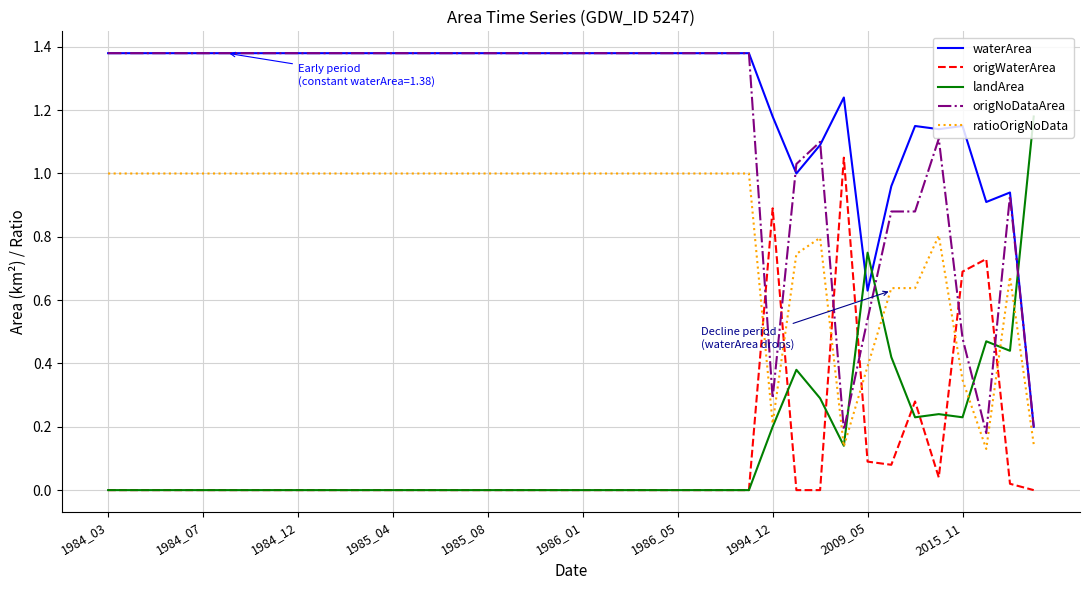

True or false: origNoDataArea and origWaterArea intersect in this chart.

True